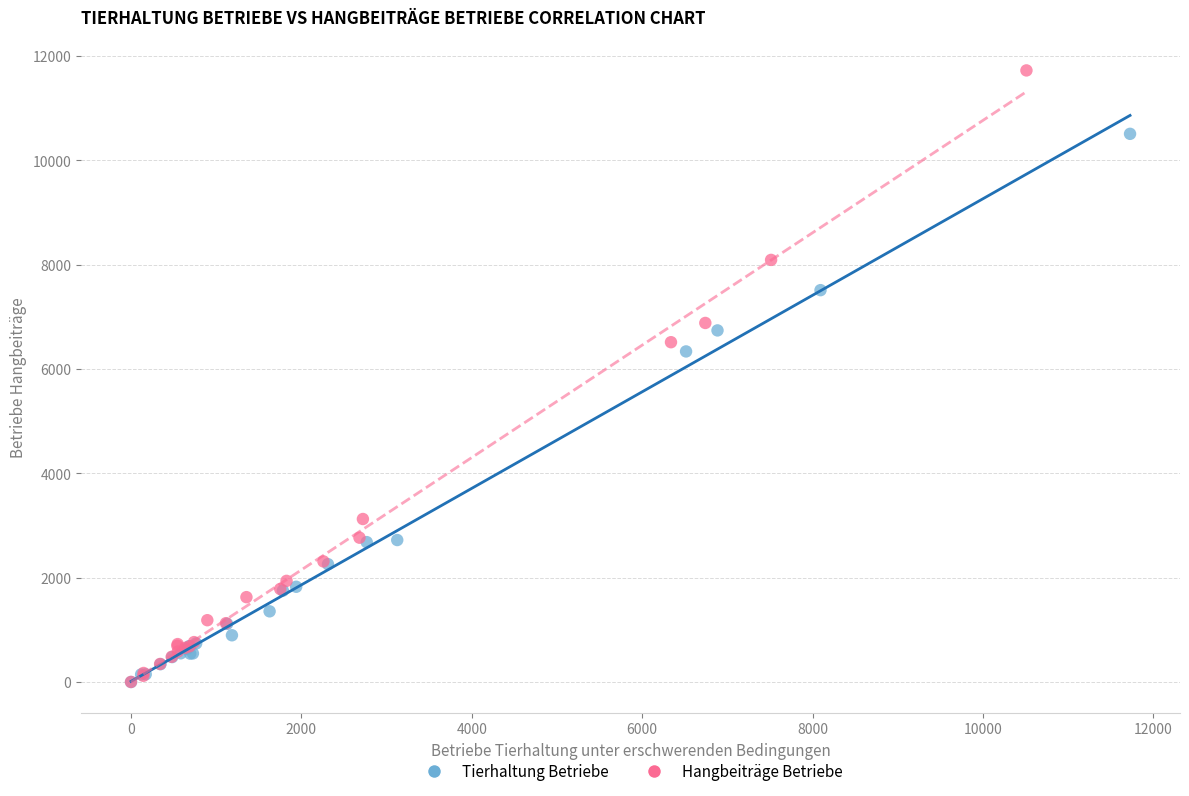

Which series has the largest Y range (max minus min)?

Hangbeiträge Betriebe